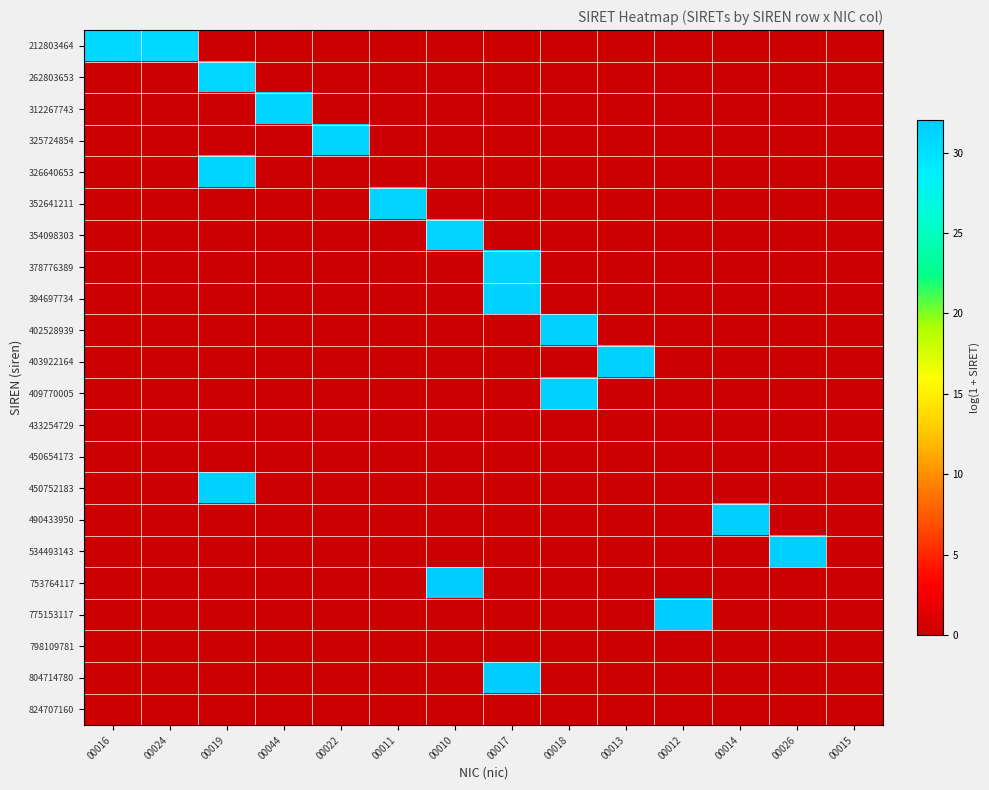

Reading left to right, transcribe all the data shown in this chart.

212803464: 00016=30.7	00024=30.7	00019=0.0	00044=0.0	00022=0.0	00011=0.0	00010=0.0	00017=0.0	00018=0.0	00013=0.0	00012=0.0	00014=0.0	00026=0.0	00015=0.0
262803653: 00016=0.0	00024=0.0	00019=30.9	00044=0.0	00022=0.0	00011=0.0	00010=0.0	00017=0.0	00018=0.0	00013=0.0	00012=0.0	00014=0.0	00026=0.0	00015=0.0
312267743: 00016=0.0	00024=0.0	00019=0.0	00044=31.1	00022=0.0	00011=0.0	00010=0.0	00017=0.0	00018=0.0	00013=0.0	00012=0.0	00014=0.0	00026=0.0	00015=0.0
325724854: 00016=0.0	00024=0.0	00019=0.0	00044=0.0	00022=31.1	00011=0.0	00010=0.0	00017=0.0	00018=0.0	00013=0.0	00012=0.0	00014=0.0	00026=0.0	00015=0.0
326640653: 00016=0.0	00024=0.0	00019=31.1	00044=0.0	00022=0.0	00011=0.0	00010=0.0	00017=0.0	00018=0.0	00013=0.0	00012=0.0	00014=0.0	00026=0.0	00015=0.0
352641211: 00016=0.0	00024=0.0	00019=0.0	00044=0.0	00022=0.0	00011=31.2	00010=0.0	00017=0.0	00018=0.0	00013=0.0	00012=0.0	00014=0.0	00026=0.0	00015=0.0
354098303: 00016=0.0	00024=0.0	00019=0.0	00044=0.0	00022=0.0	00011=0.0	00010=31.2	00017=0.0	00018=0.0	00013=0.0	00012=0.0	00014=0.0	00026=0.0	00015=0.0
378776389: 00016=0.0	00024=0.0	00019=0.0	00044=0.0	00022=0.0	00011=0.0	00010=0.0	00017=31.3	00018=0.0	00013=0.0	00012=0.0	00014=0.0	00026=0.0	00015=0.0
394697734: 00016=0.0	00024=0.0	00019=0.0	00044=0.0	00022=0.0	00011=0.0	00010=0.0	00017=31.3	00018=0.0	00013=0.0	00012=0.0	00014=0.0	00026=0.0	00015=0.0
402528939: 00016=0.0	00024=0.0	00019=0.0	00044=0.0	00022=0.0	00011=0.0	00010=0.0	00017=0.0	00018=31.3	00013=0.0	00012=0.0	00014=0.0	00026=0.0	00015=0.0
403922164: 00016=0.0	00024=0.0	00019=0.0	00044=0.0	00022=0.0	00011=0.0	00010=0.0	00017=0.0	00018=0.0	00013=31.3	00012=0.0	00014=0.0	00026=0.0	00015=0.0
409770005: 00016=0.0	00024=0.0	00019=0.0	00044=0.0	00022=0.0	00011=0.0	00010=0.0	00017=0.0	00018=31.3	00013=0.0	00012=0.0	00014=0.0	00026=0.0	00015=0.0
433254729: 00016=0.0	00024=0.0	00019=0.0	00044=0.0	00022=0.0	00011=0.0	00010=0.0	00017=0.0	00018=0.0	00013=0.0	00012=0.0	00014=0.0	00026=0.0	00015=0.0
450654173: 00016=0.0	00024=0.0	00019=0.0	00044=0.0	00022=0.0	00011=0.0	00010=0.0	00017=0.0	00018=0.0	00013=0.0	00012=0.0	00014=0.0	00026=0.0	00015=0.0
450752183: 00016=0.0	00024=0.0	00019=31.4	00044=0.0	00022=0.0	00011=0.0	00010=0.0	00017=0.0	00018=0.0	00013=0.0	00012=0.0	00014=0.0	00026=0.0	00015=0.0
490433950: 00016=0.0	00024=0.0	00019=0.0	00044=0.0	00022=0.0	00011=0.0	00010=0.0	00017=0.0	00018=0.0	00013=0.0	00012=0.0	00014=31.5	00026=0.0	00015=0.0
534493143: 00016=0.0	00024=0.0	00019=0.0	00044=0.0	00022=0.0	00011=0.0	00010=0.0	00017=0.0	00018=0.0	00013=0.0	00012=0.0	00014=0.0	00026=31.6	00015=0.0
753764117: 00016=0.0	00024=0.0	00019=0.0	00044=0.0	00022=0.0	00011=0.0	00010=32.0	00017=0.0	00018=0.0	00013=0.0	00012=0.0	00014=0.0	00026=0.0	00015=0.0
775153117: 00016=0.0	00024=0.0	00019=0.0	00044=0.0	00022=0.0	00011=0.0	00010=0.0	00017=0.0	00018=0.0	00013=0.0	00012=32.0	00014=0.0	00026=0.0	00015=0.0
798109781: 00016=0.0	00024=0.0	00019=0.0	00044=0.0	00022=0.0	00011=0.0	00010=0.0	00017=0.0	00018=0.0	00013=0.0	00012=0.0	00014=0.0	00026=0.0	00015=0.0
804714780: 00016=0.0	00024=0.0	00019=0.0	00044=0.0	00022=0.0	00011=0.0	00010=0.0	00017=32.0	00018=0.0	00013=0.0	00012=0.0	00014=0.0	00026=0.0	00015=0.0
824707160: 00016=0.0	00024=0.0	00019=0.0	00044=0.0	00022=0.0	00011=0.0	00010=0.0	00017=0.0	00018=0.0	00013=0.0	00012=0.0	00014=0.0	00026=0.0	00015=0.0